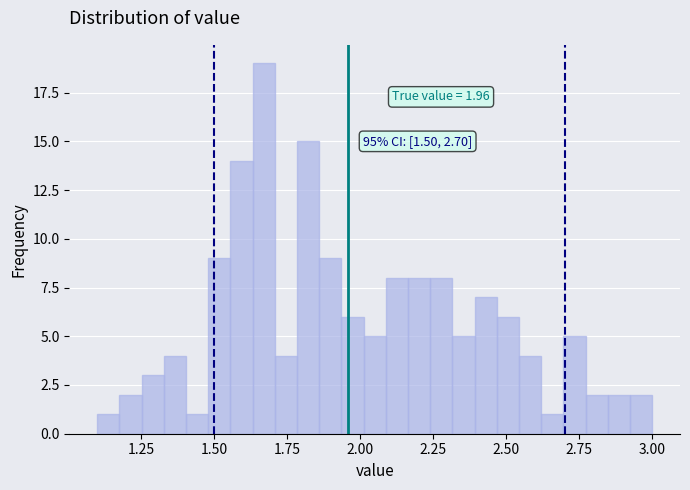

Around what value on the x-axis is the tallest bar? Give the approximate position of its centre, as read against the axis.

1.65